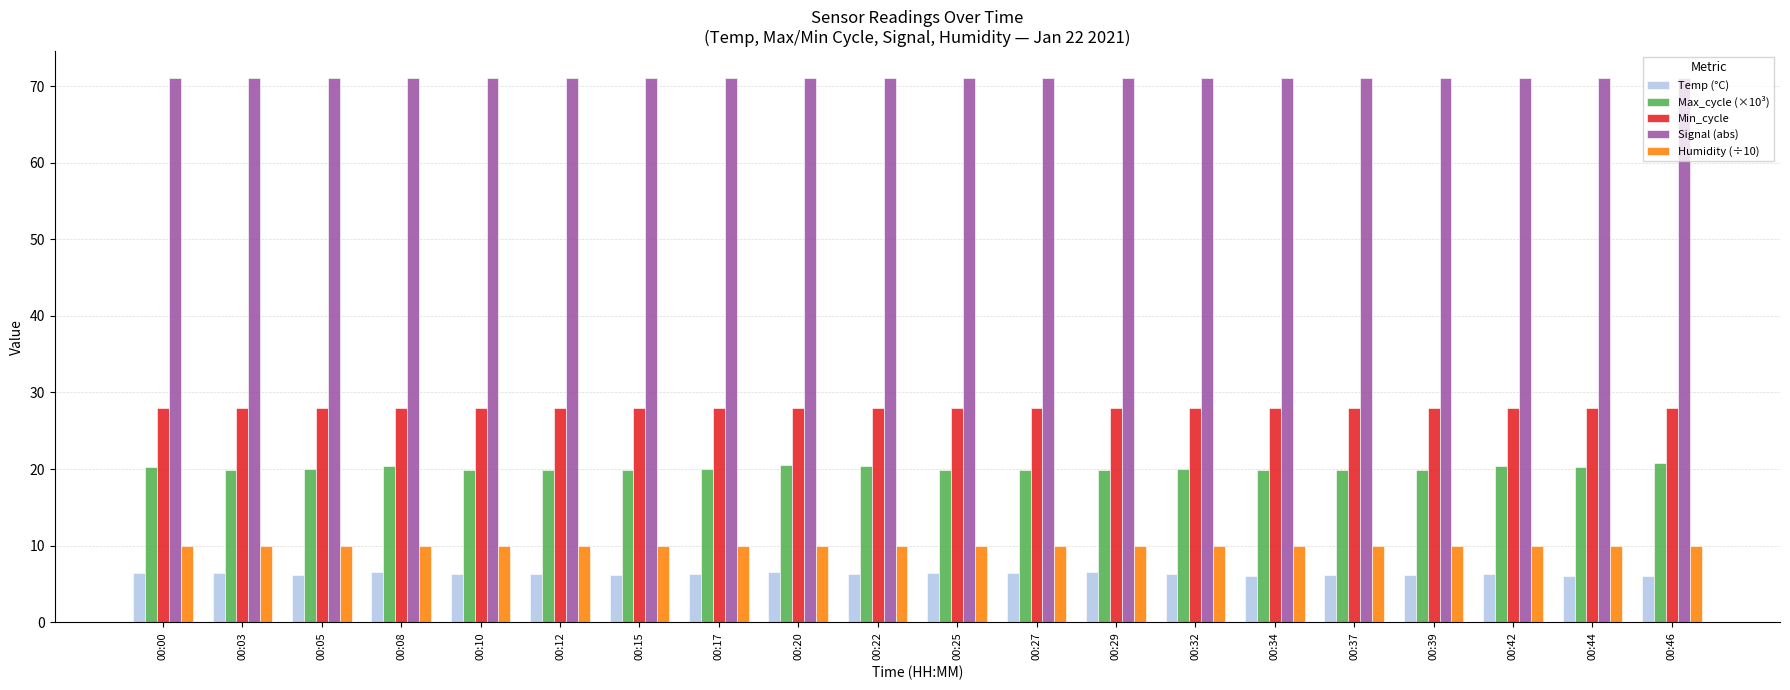

What is the spread (max minus min) of values at 00:22?

64.7